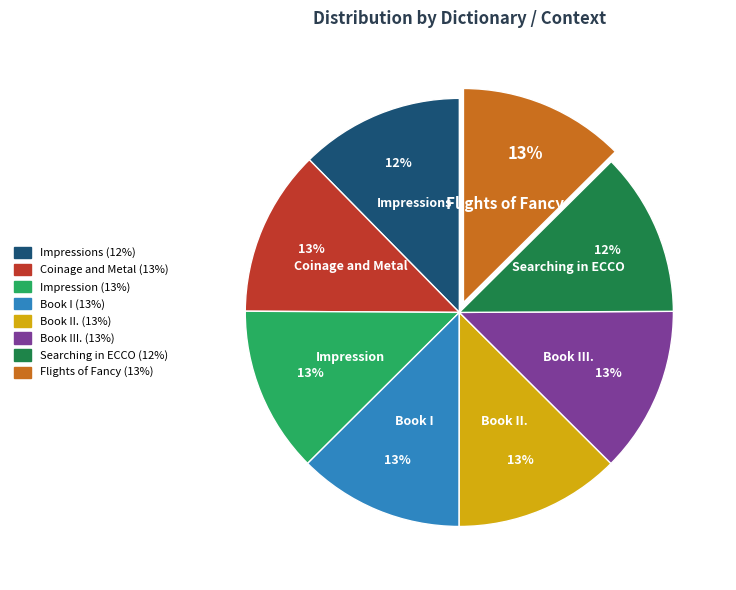

To the nearest percent, what is the average slice percentage?

12%